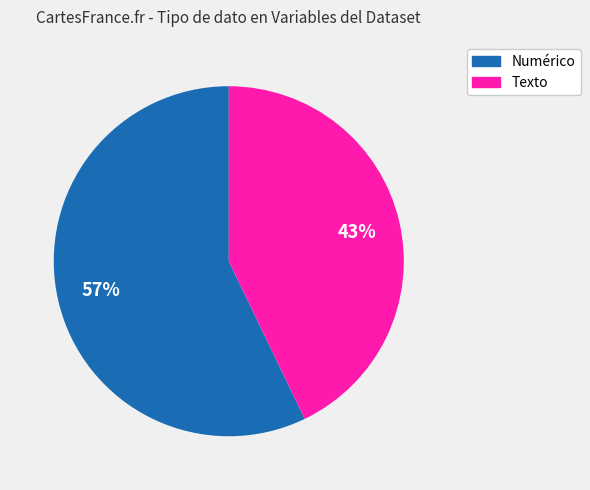

What percentage is the Numérico slice, to the nearest percent?

57%